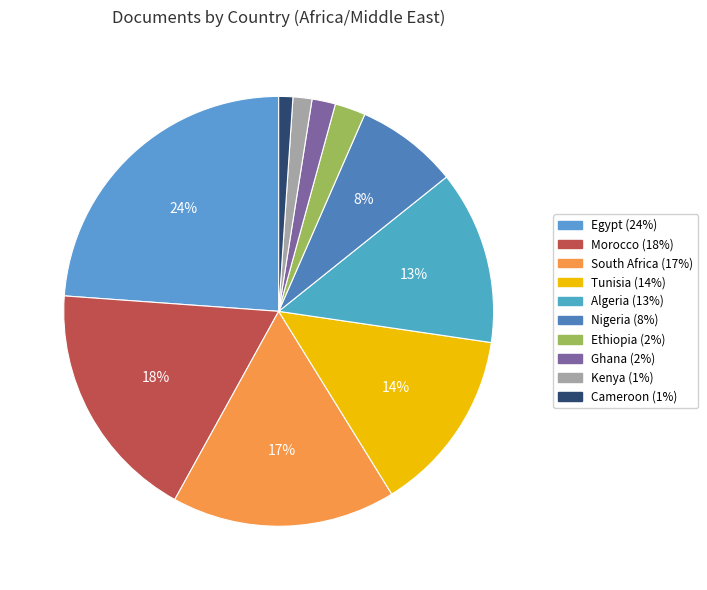

Which category has the smallest portion of the pie?

Cameroon